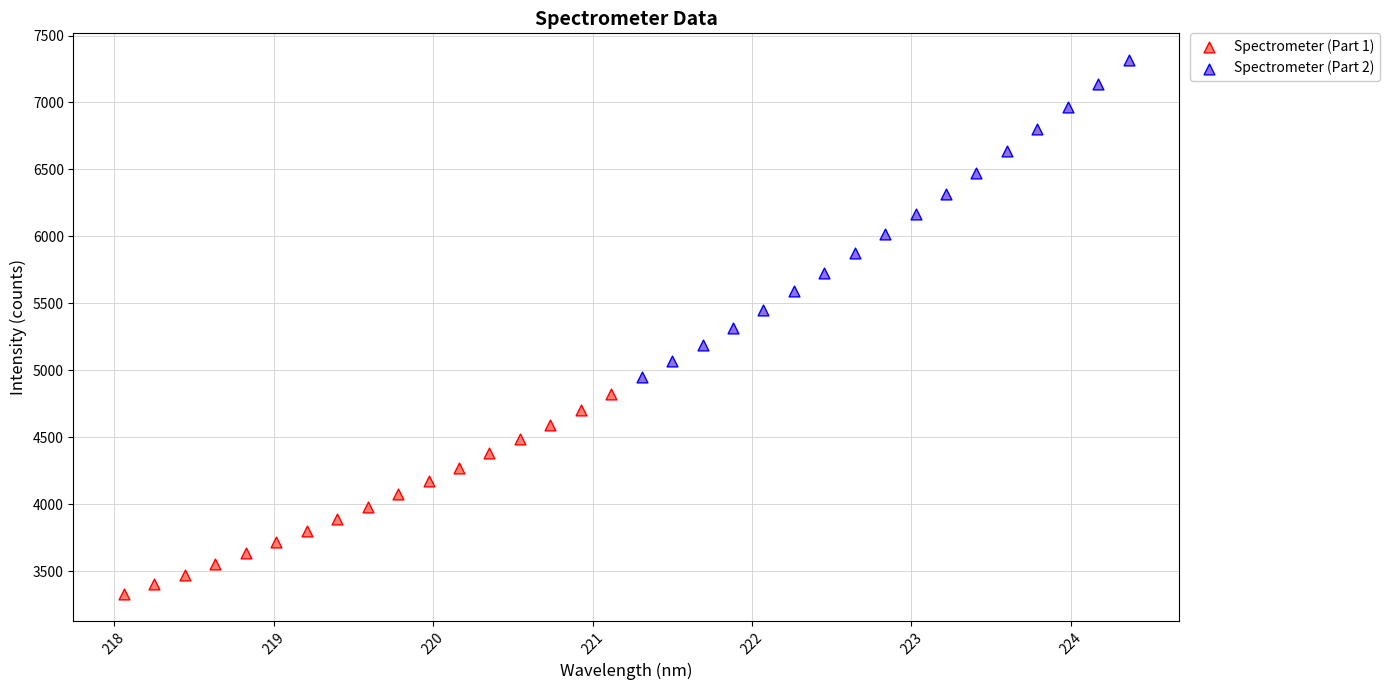

Which series contains the highest Y value?

Spectrometer (Part 2)